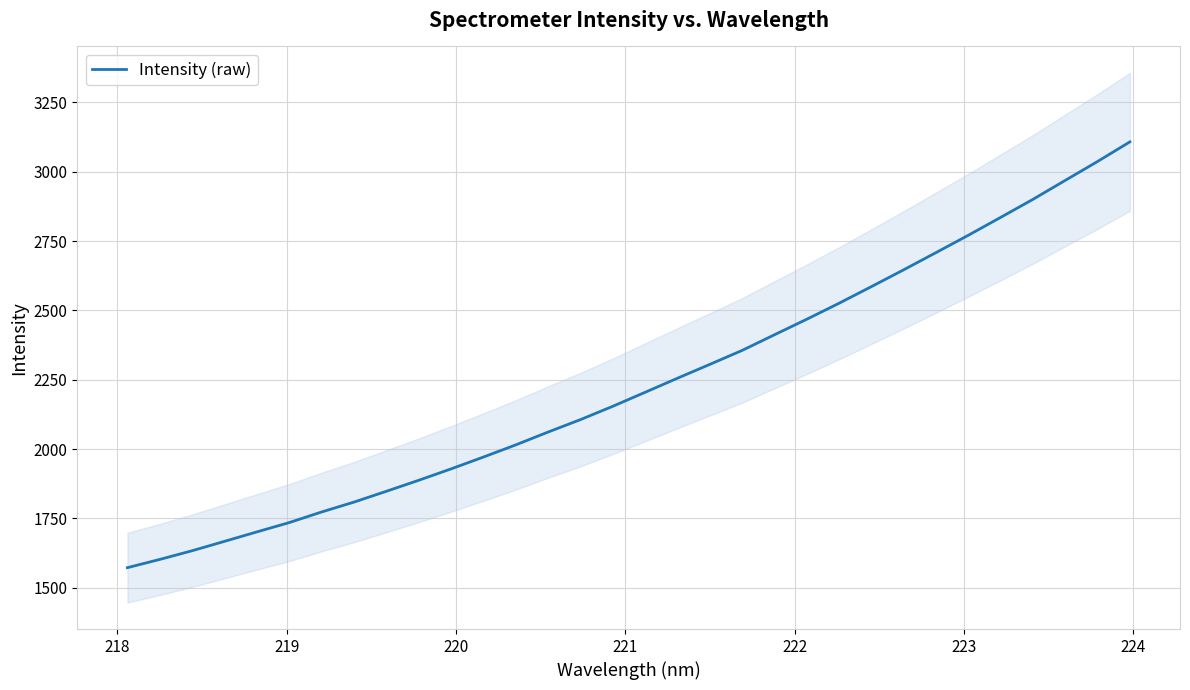

What is the minimum value for Intensity (raw)?

1572.3